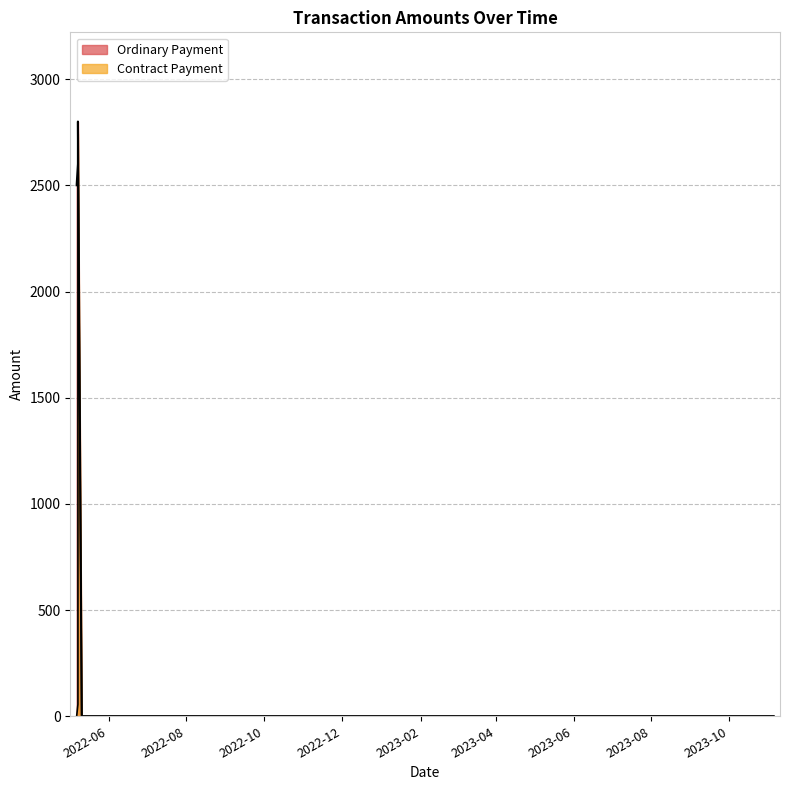

What is the difference between the maximum and minimum values in the Ordinary Payment series?

2800.0